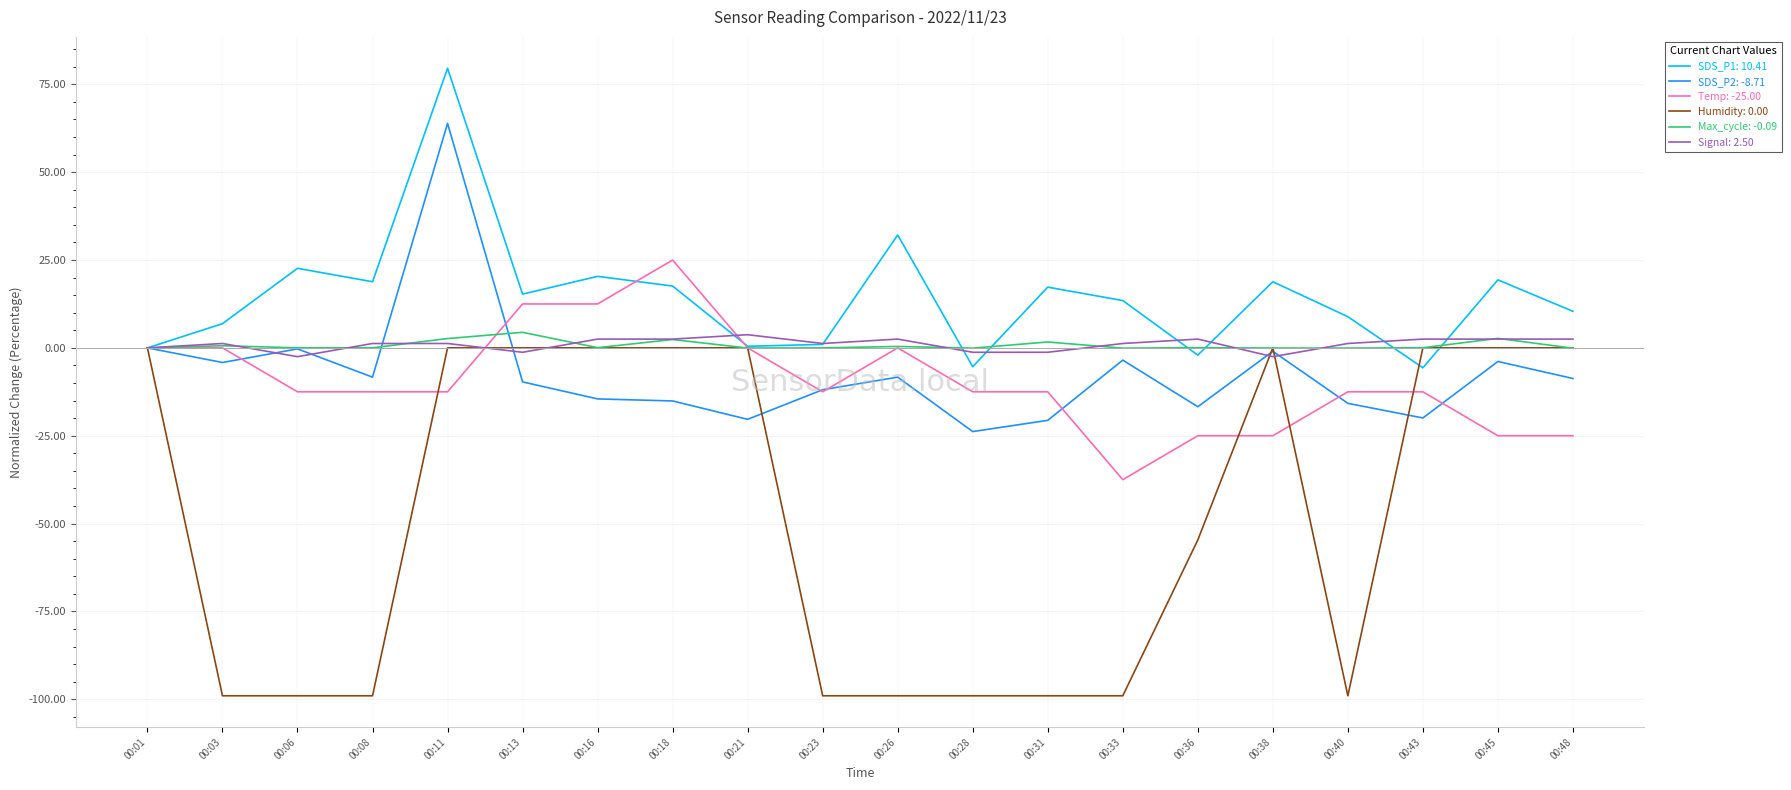

What is the greatest value displayed?

79.6